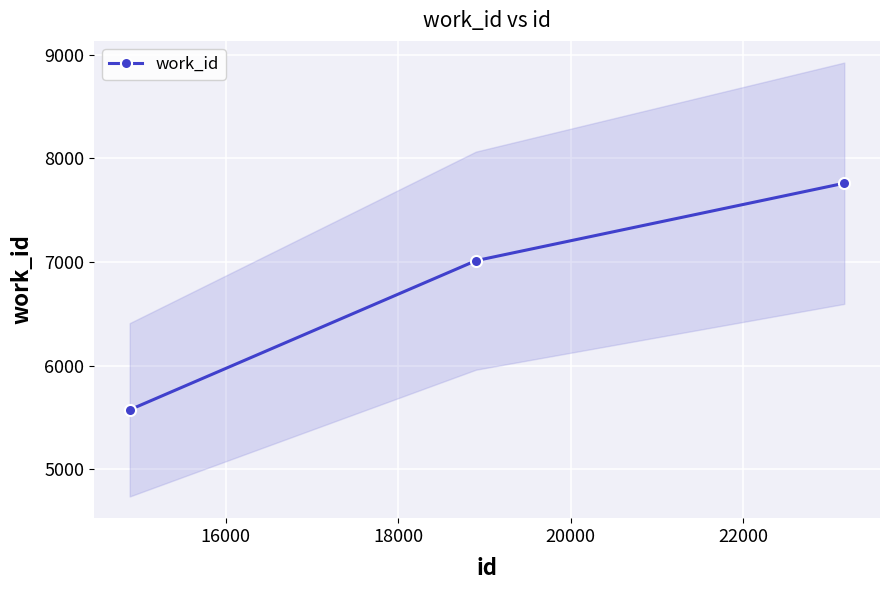

Reading left to right, what are all the values shown in this chart?

5574	7013	7760